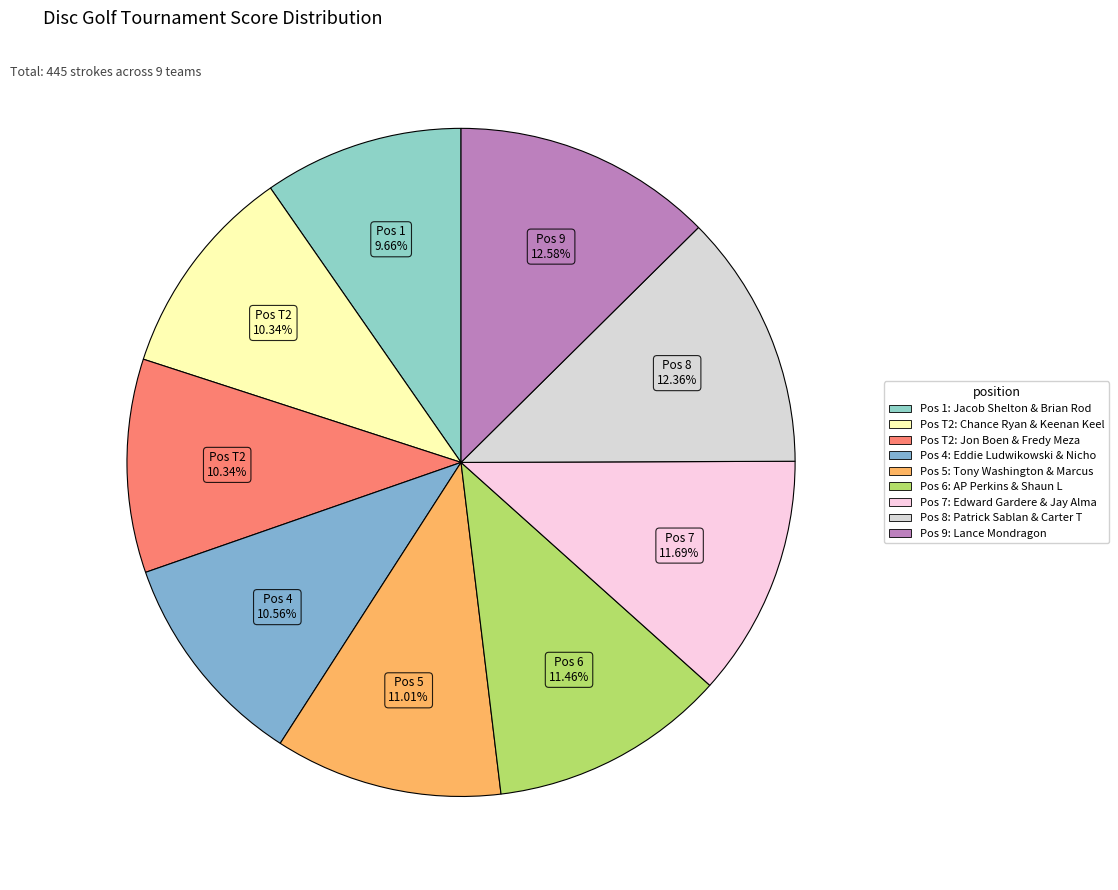

Is there a majority slice in this chart?

No